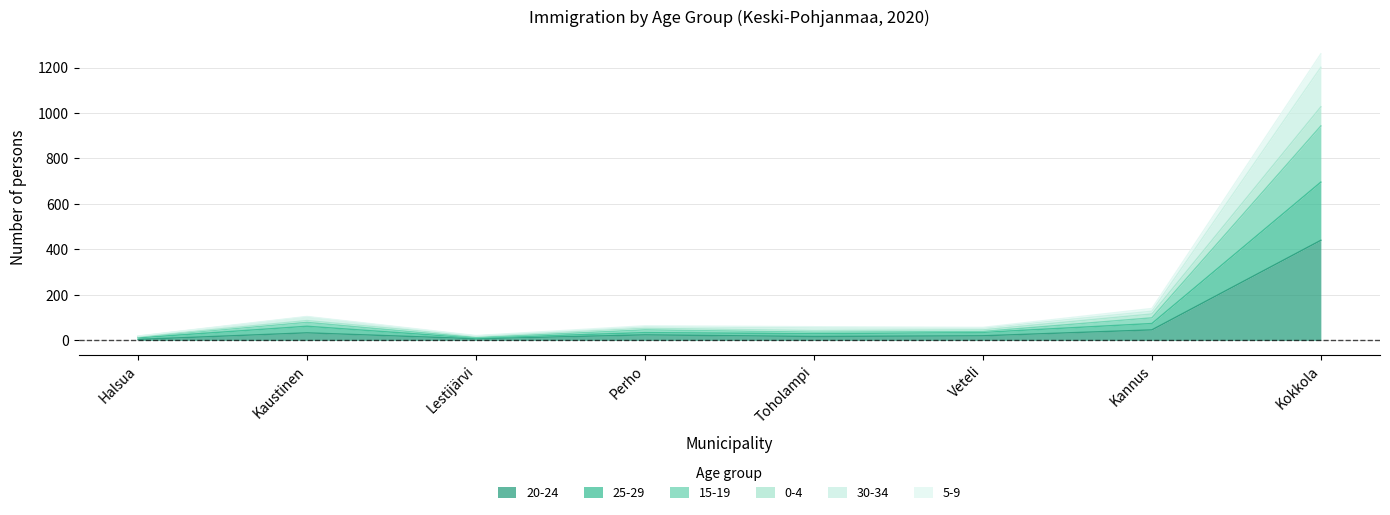

Does the chart display data point markers on the line(s)?

No